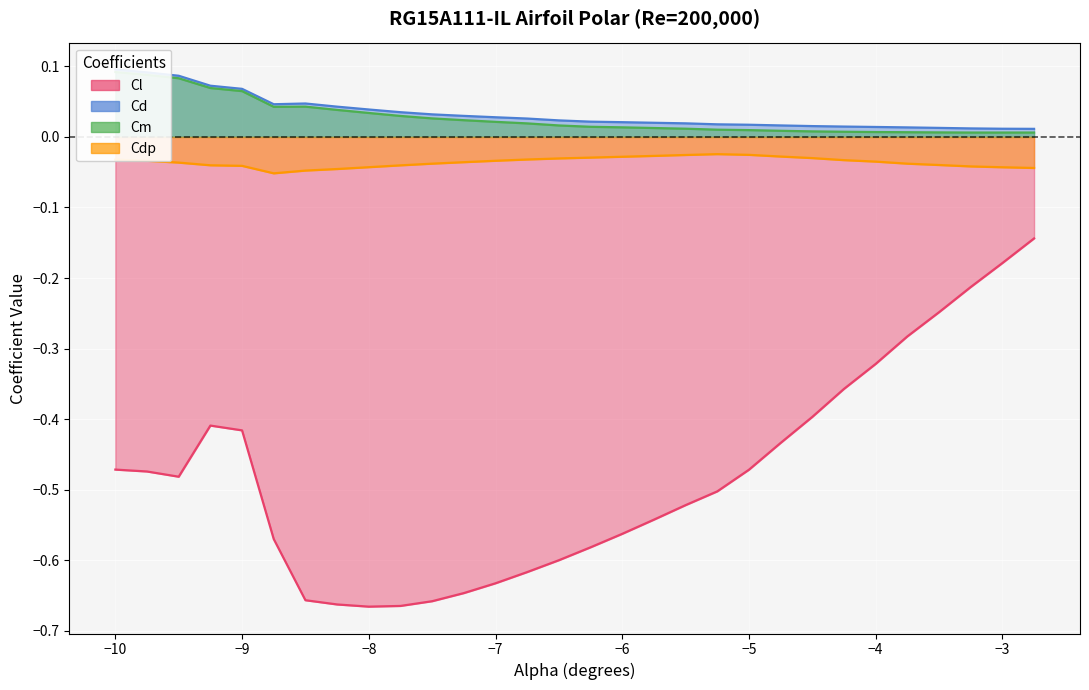

In Cdp, how many points are lower than both neighbors (excluding endpoints)?

1